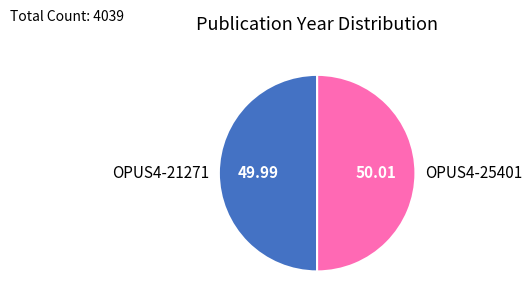

Approximately how many times larger is the value at OPUS4-25401 compared to OPUS4-21271?

1.0